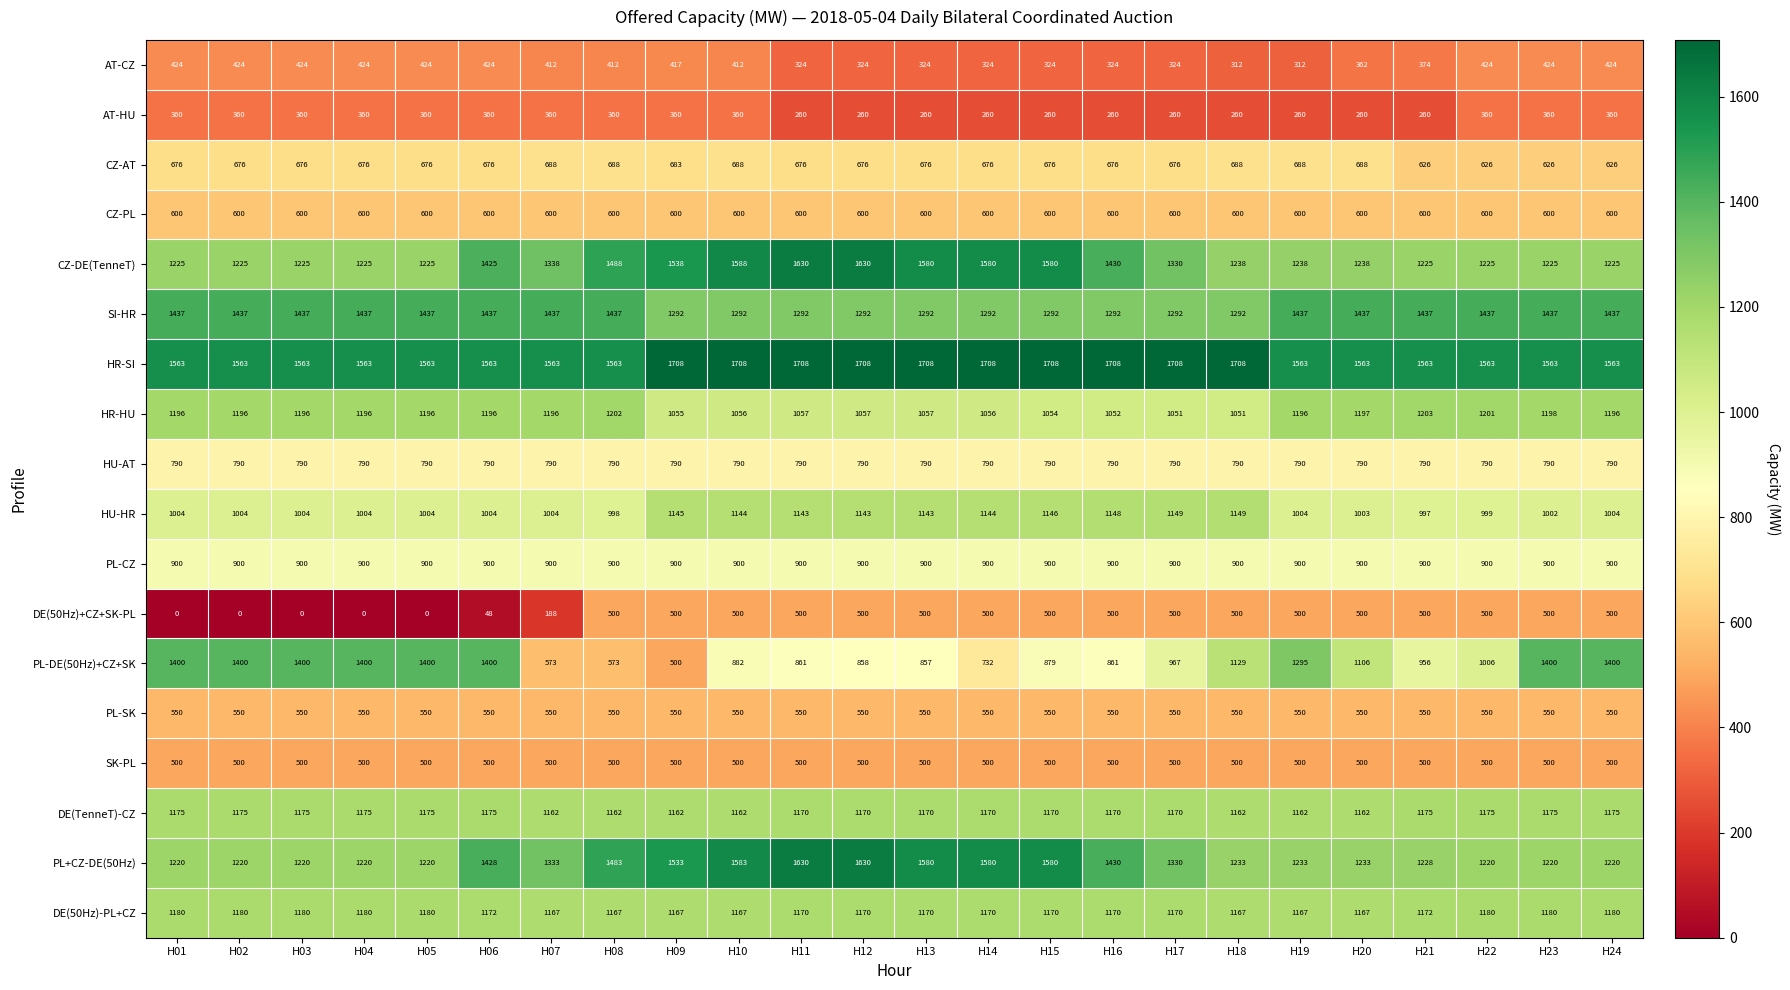

What is the maximum value for AT-CZ?

424